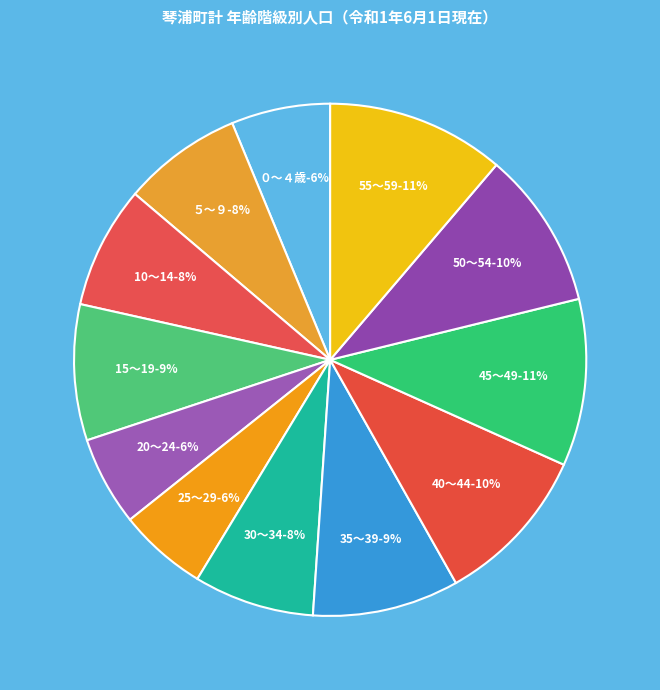

Which category has the smallest portion of the pie?

25～29